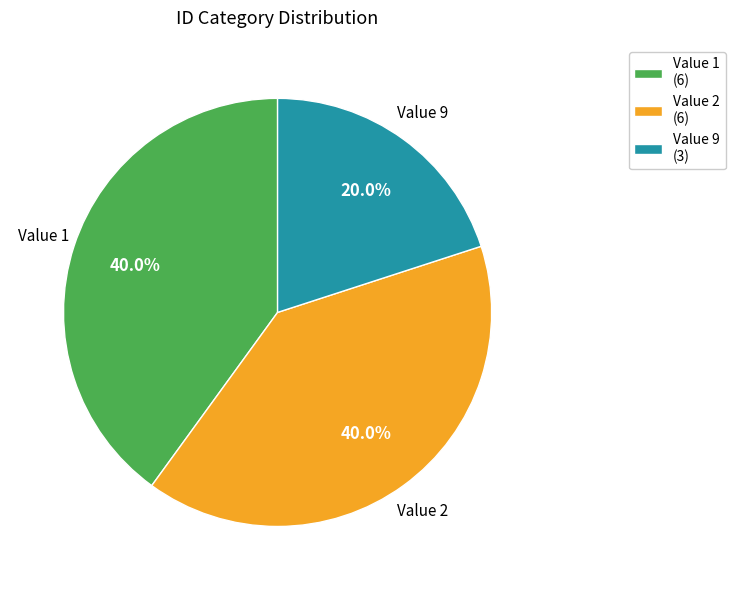

How much of the chart is everything except Value 1 (6)?

60.0%